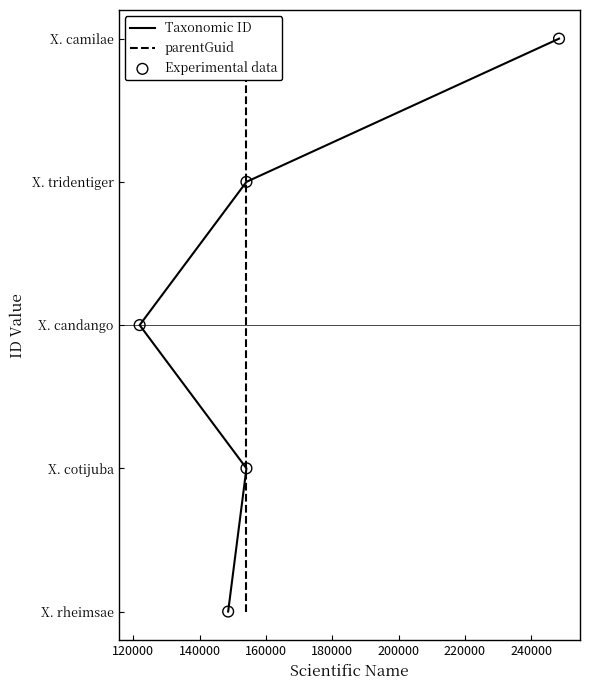

Which series reaches the minimum Y coordinate?

Taxonomic ID